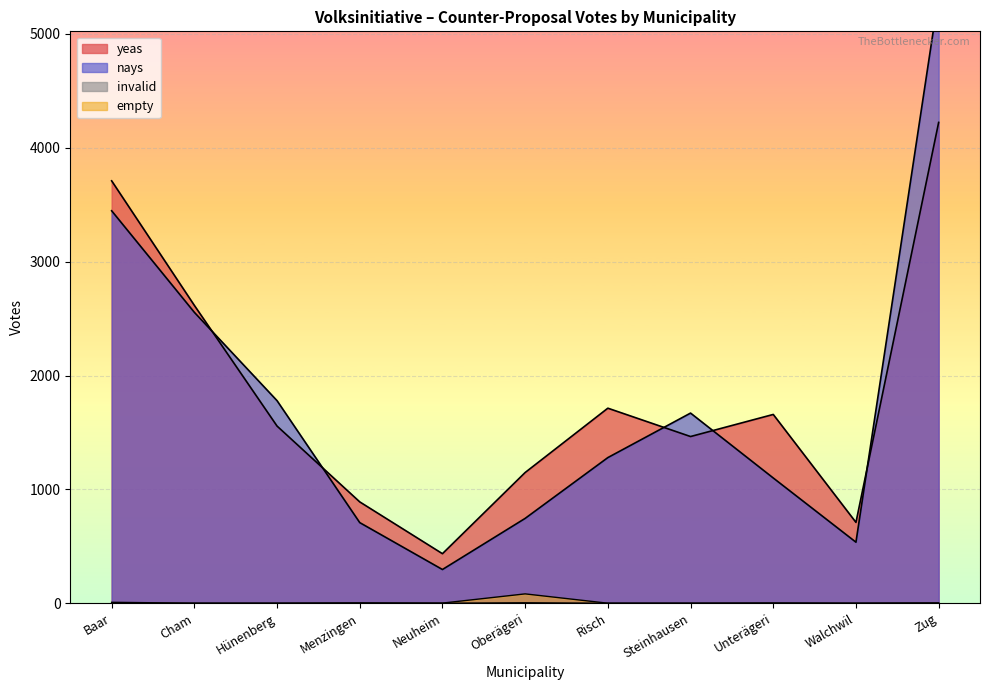

How many interior local valleys does the nays series have?

2